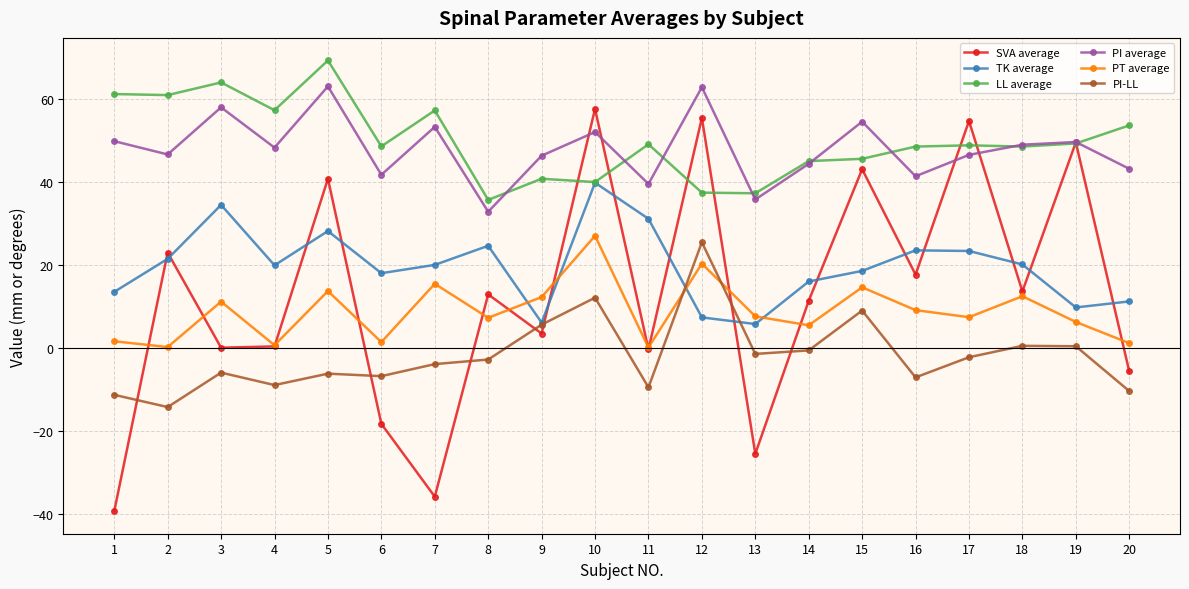

Does the chart display data point markers on the line(s)?

Yes